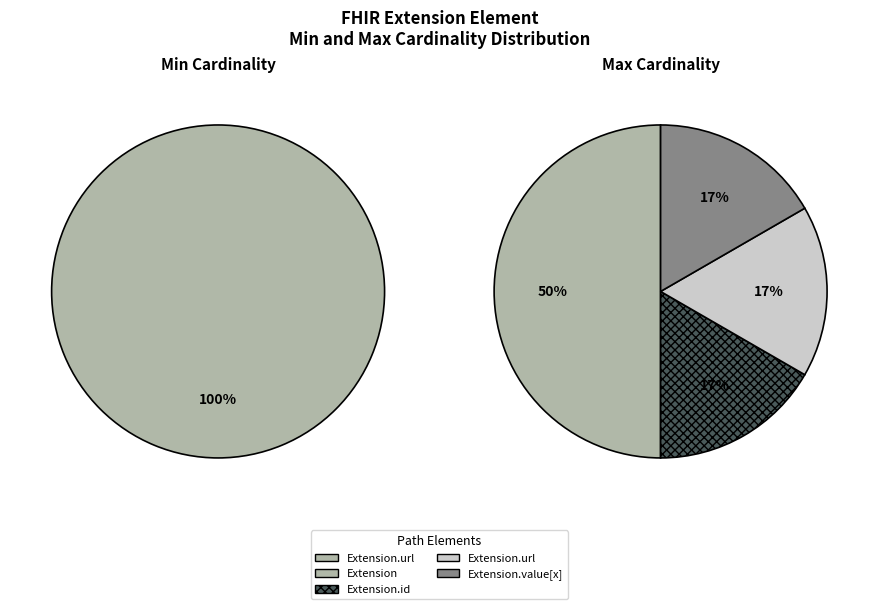

True or false: Extension.extension accounts for 12% of the total.

False